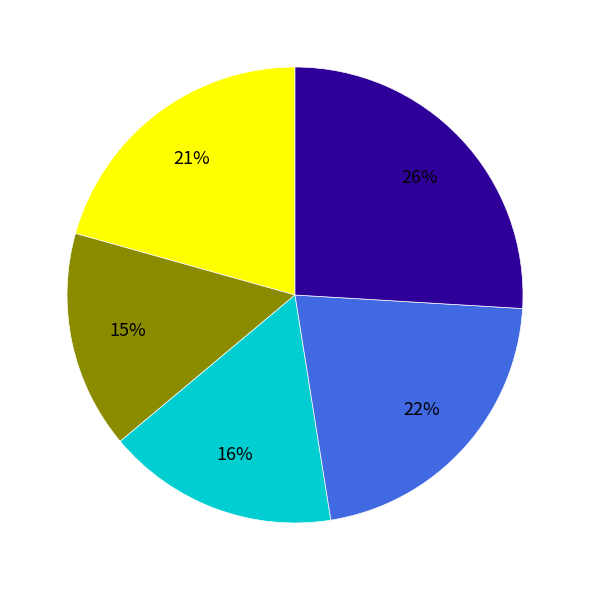

To the nearest percent, what is the average slice percentage?

20%